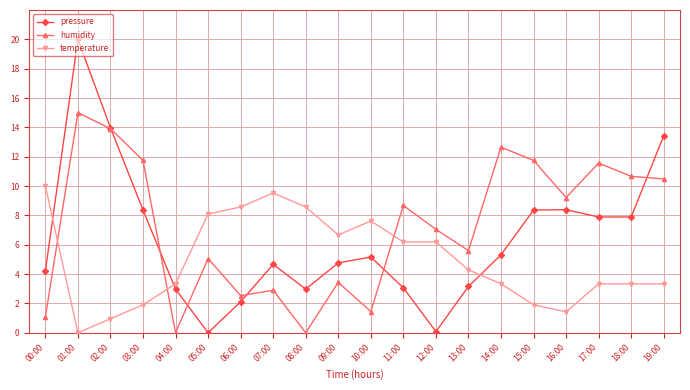

At how many categories does at least one series exceed 12?

4